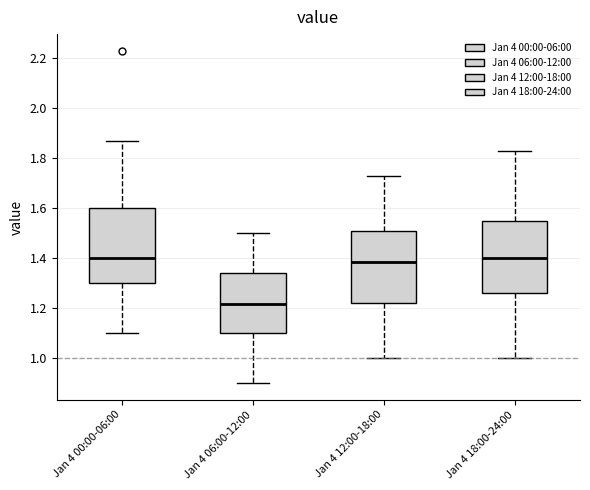

Reading left to right, read every box against the y-axis: the position of its median line, the range the box covers, and the ends of its whiskers. The values are not printed on the chart, so give them approximately, as read against the axis.

Jan 4 00:00-06:00: median 1.40, box 1.30 to 1.60, whiskers 1.10 to 1.88
Jan 4 06:00-12:00: median 1.22, box 1.10 to 1.34, whiskers 0.90 to 1.50
Jan 4 12:00-18:00: median 1.38, box 1.22 to 1.50, whiskers 1.00 to 1.74
Jan 4 18:00-24:00: median 1.40, box 1.26 to 1.54, whiskers 1.00 to 1.84